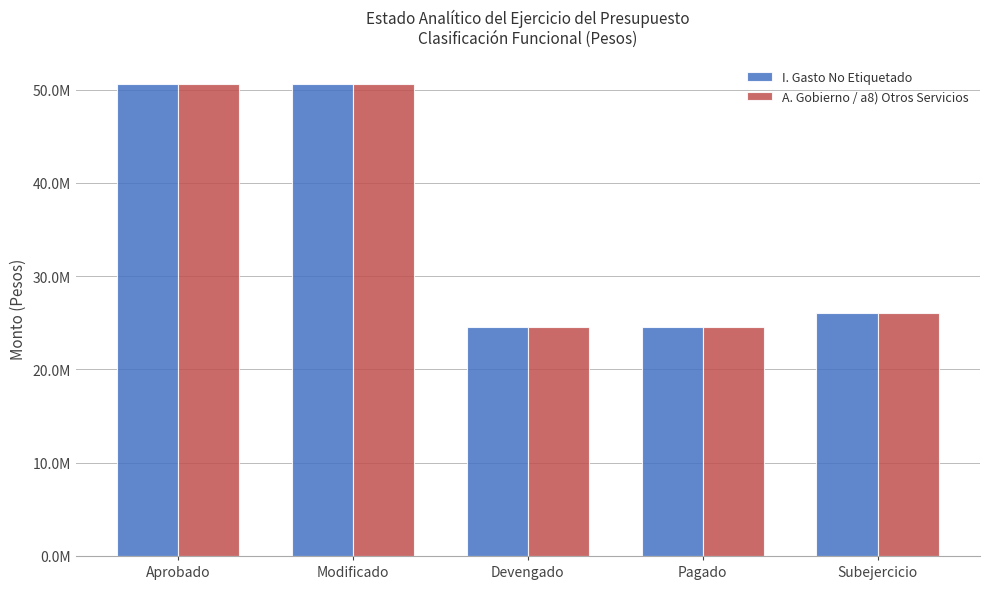

What is the value of the A. Gobierno / a8) Otros Servicios bar at the 4th from the left?

24499600.1